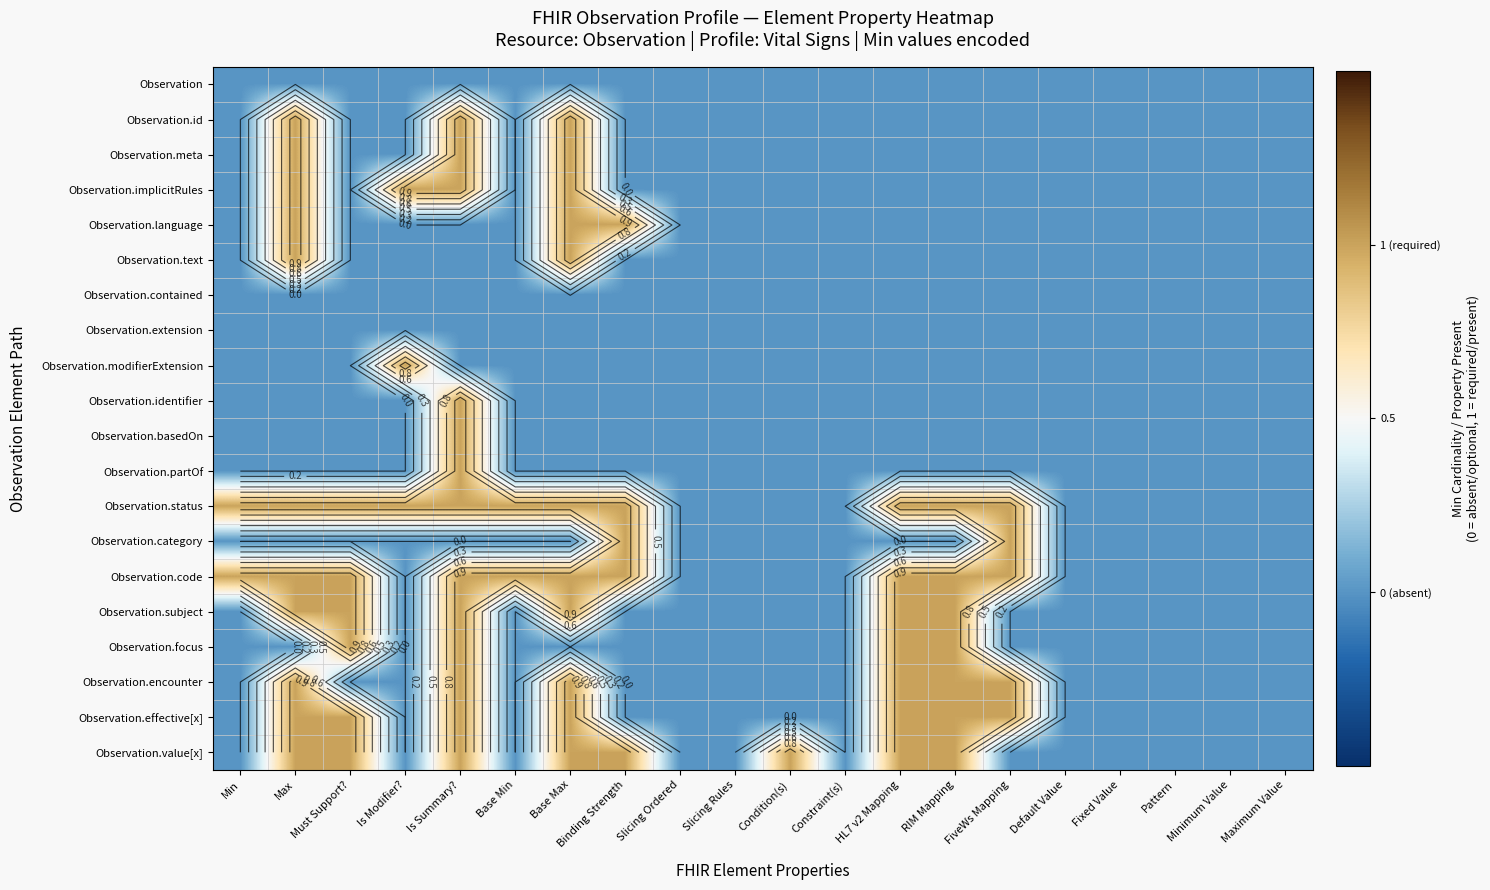

What is the highest value of the Observation.code series?

1